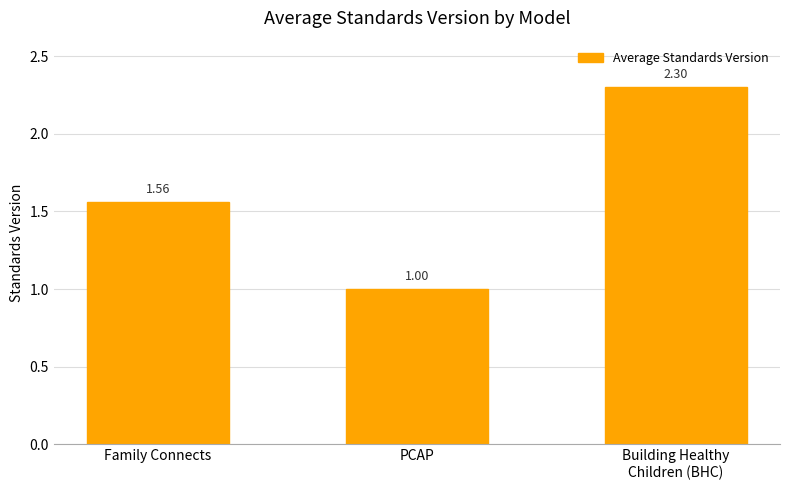

What is the change in value from Family Connects to Building Healthy
Children (BHC)?

+0.7